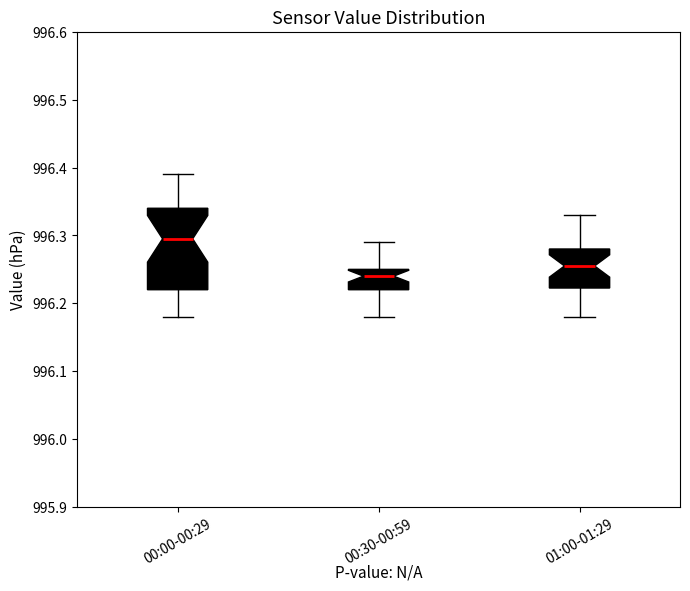

Which box's median line is the highest?

00:00-00:29